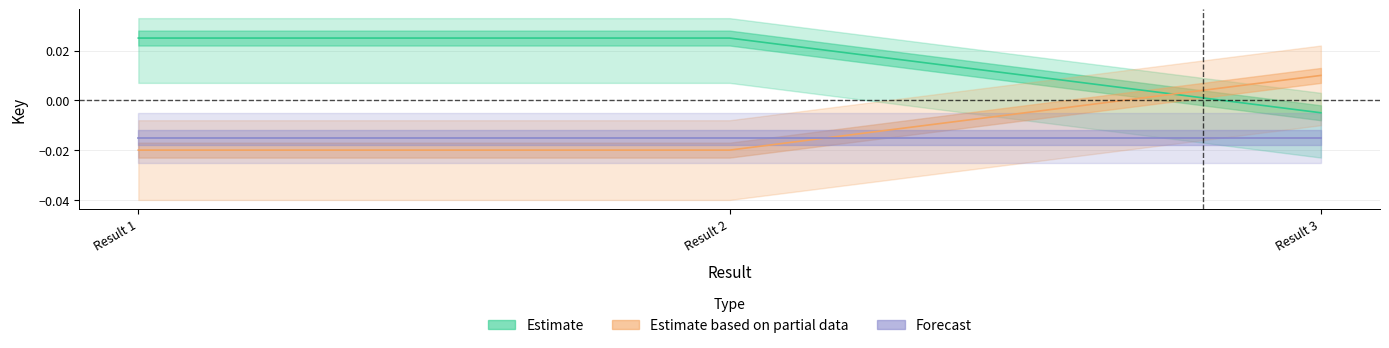

Rank the categories by Estimate value from lowest to highest.

Result 3, Result 1, Result 2